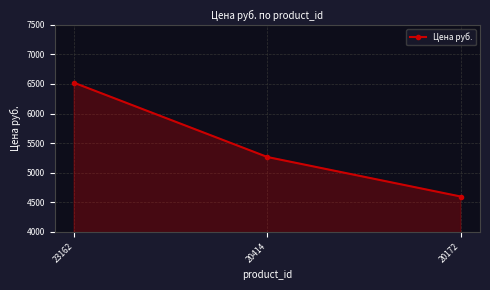

How many data points are less than 5265?

1